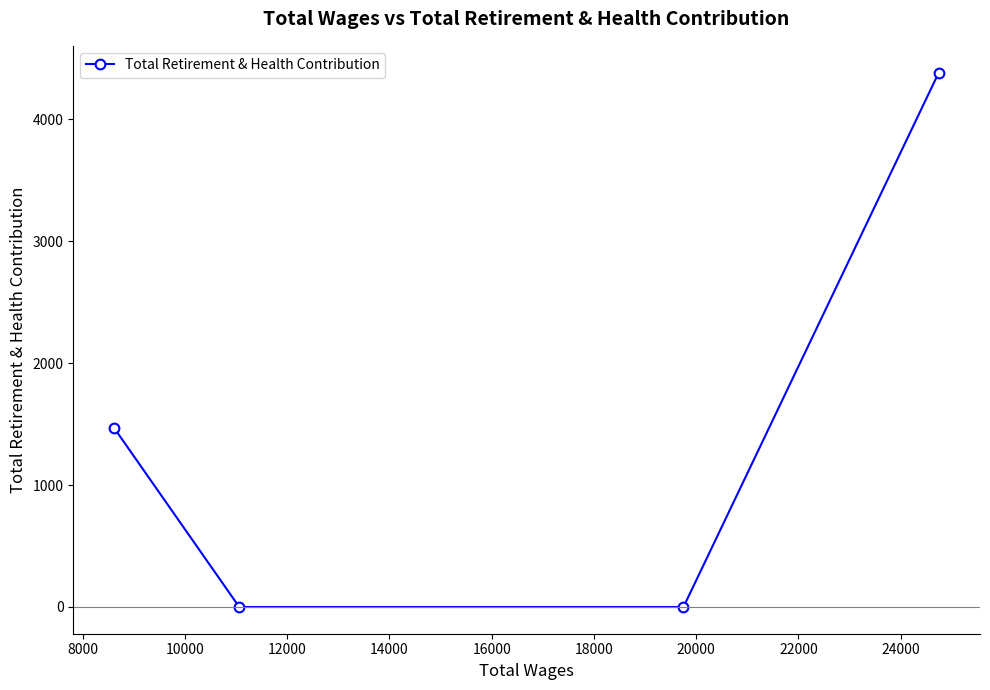

What is the maximum value shown in the chart?

4383